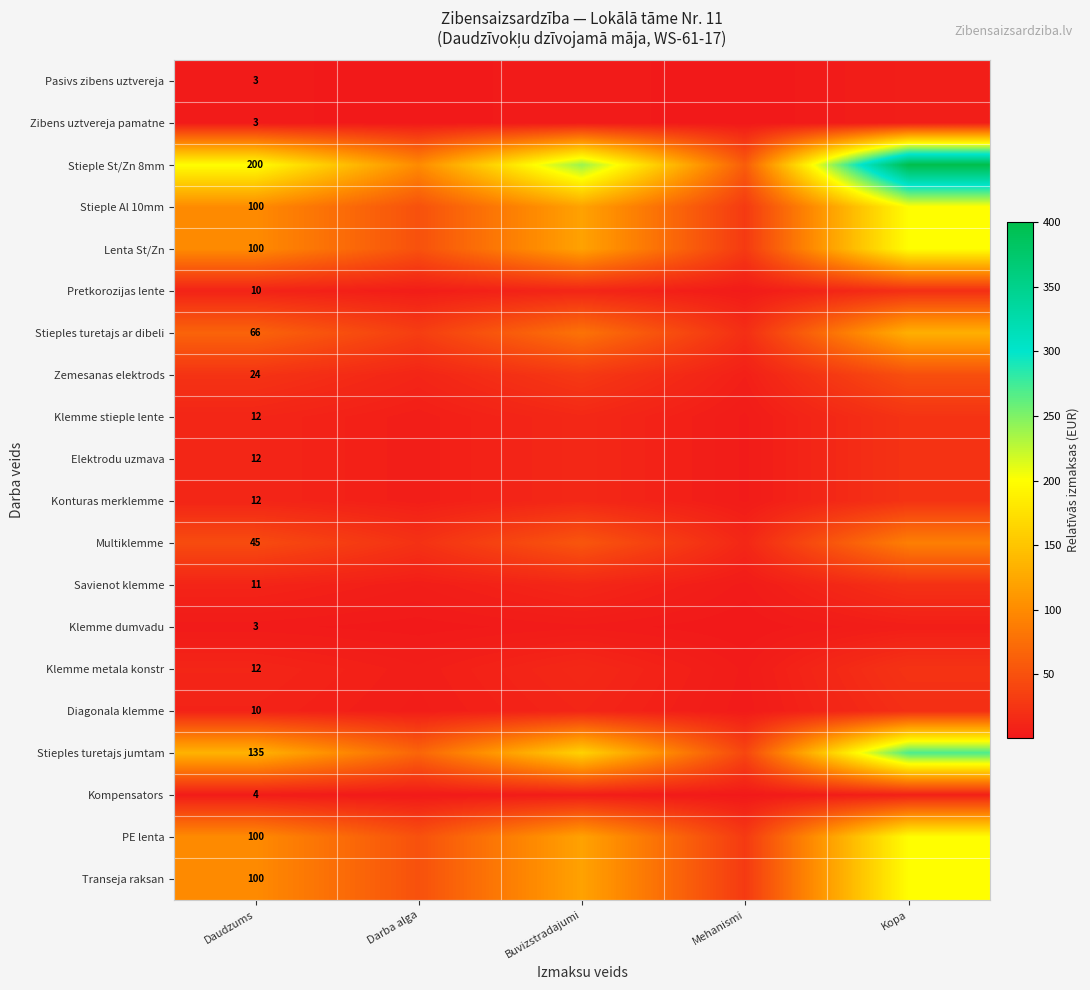

What is the spread (max minus min) of values at Daudzums?

197.0